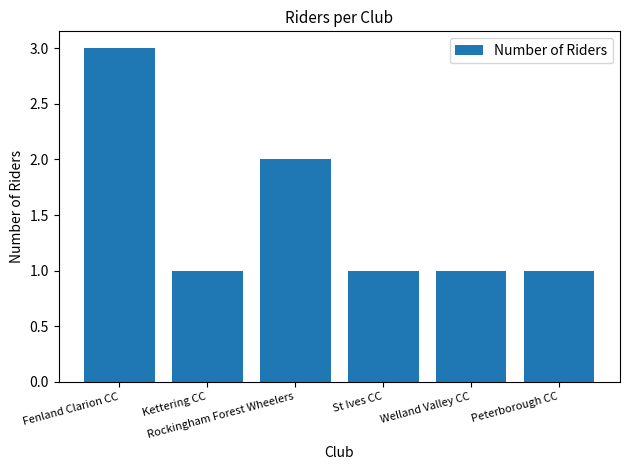

What is the sum of the values at Peterborough CC and Fenland Clarion CC?

4